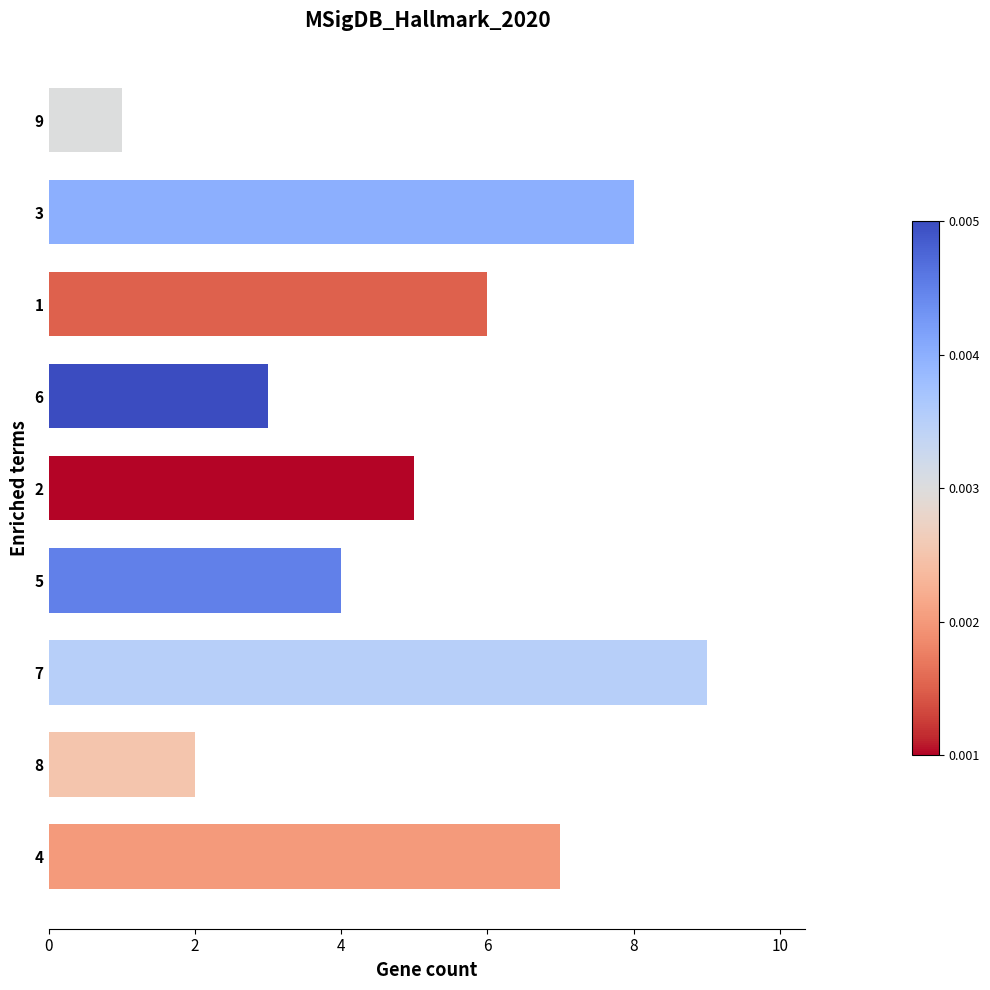

True or false: the data shows 1 at 6.

False